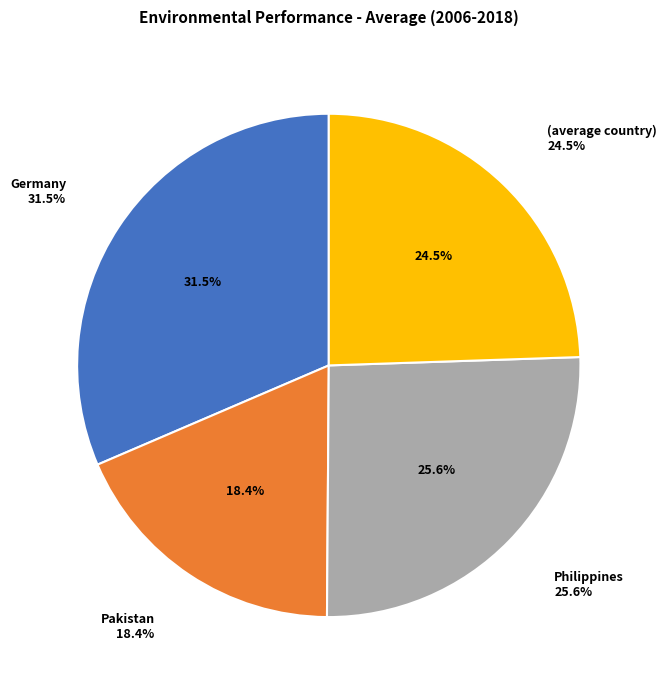

Rank the categories by value from highest to lowest.

Germany, Philippines, (average country), Pakistan